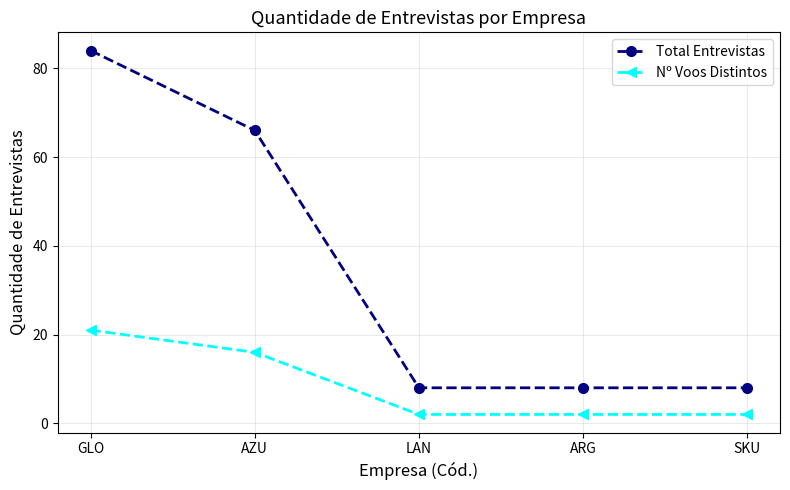

Rank the series at AZU from lowest to highest value.

Nº Voos Distintos, Total Entrevistas